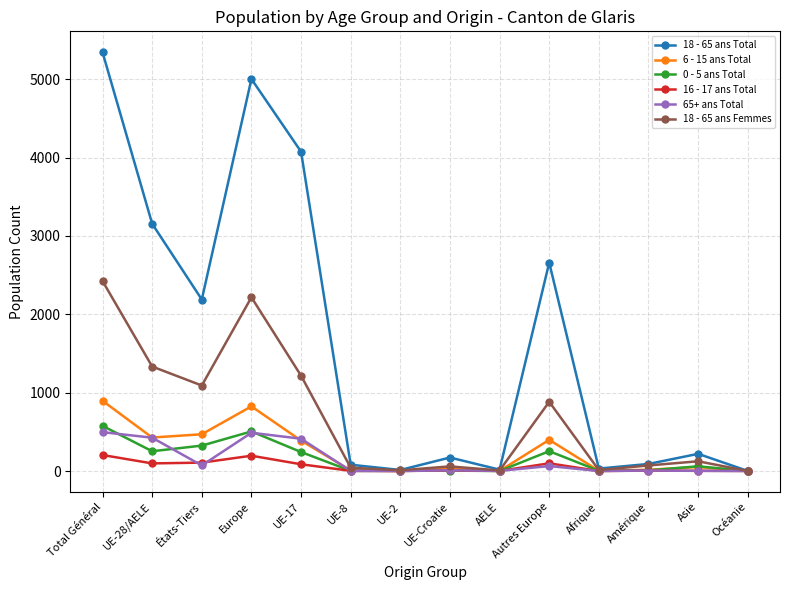

What is the value of the 18 - 65 ans Femmes point at the 8th from the left?

59